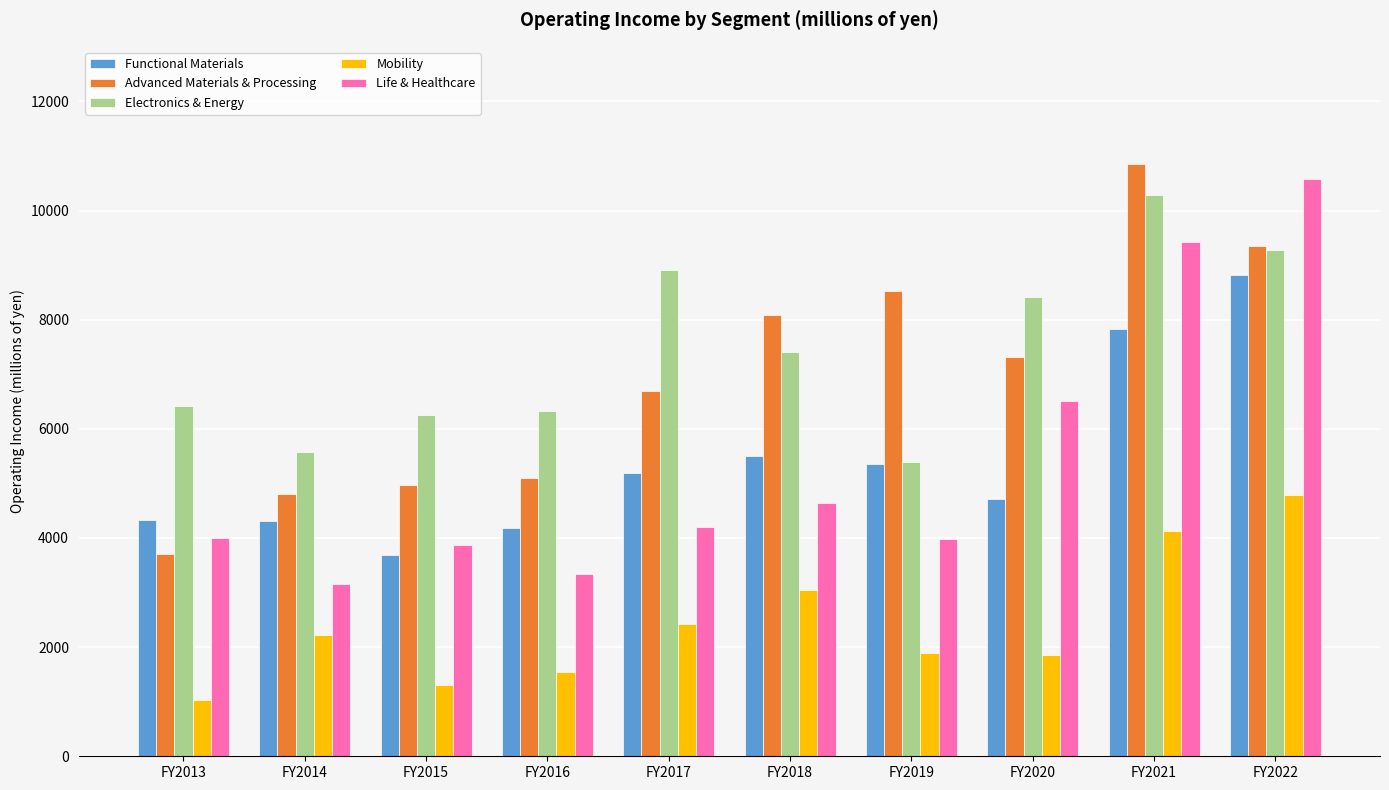

Between FY2013 and FY2017, which series saw the biggest shift?

Advanced Materials & Processing